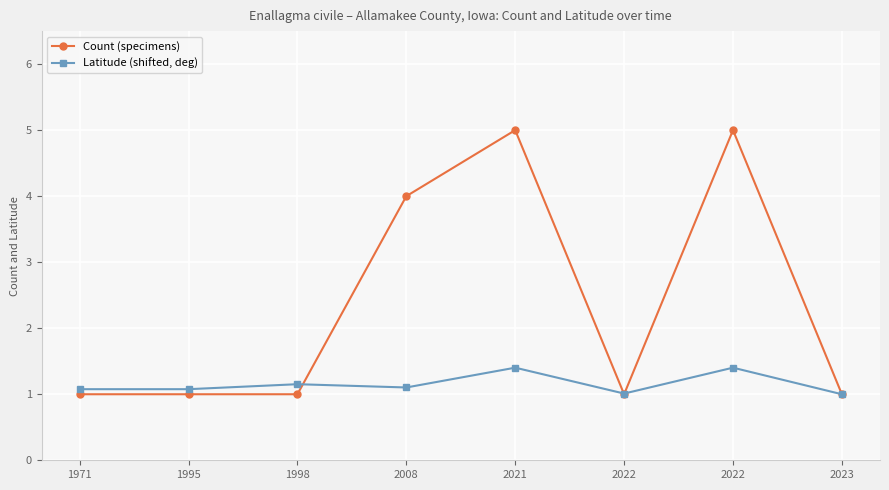

Count the number of categories in the chart.

8